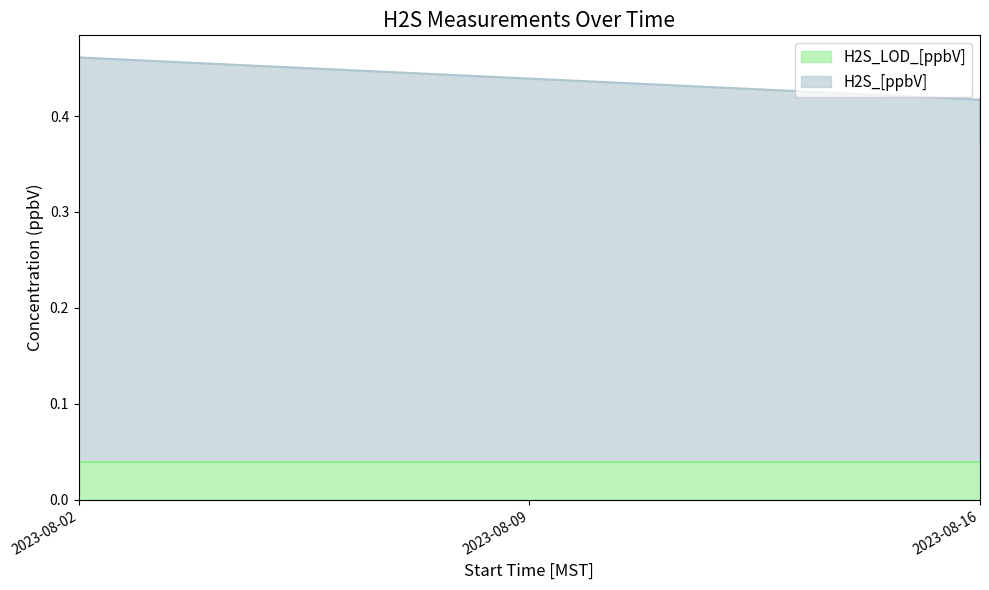

What is the value of the 3rd point from the left?

0.4